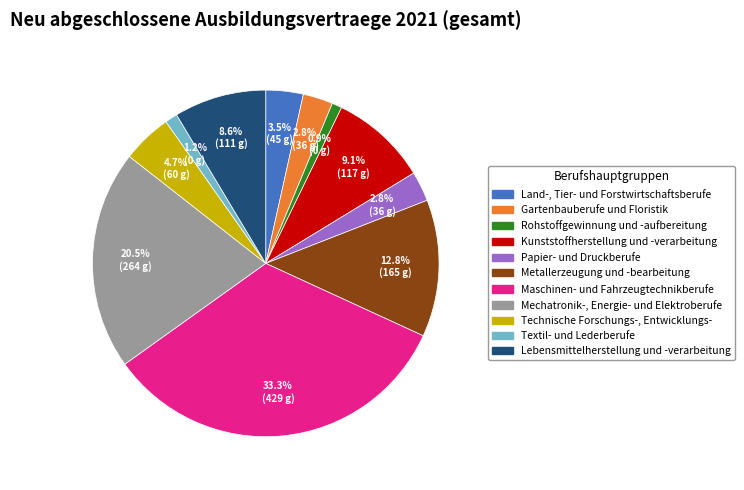

Count the number of slices in the pie.

11